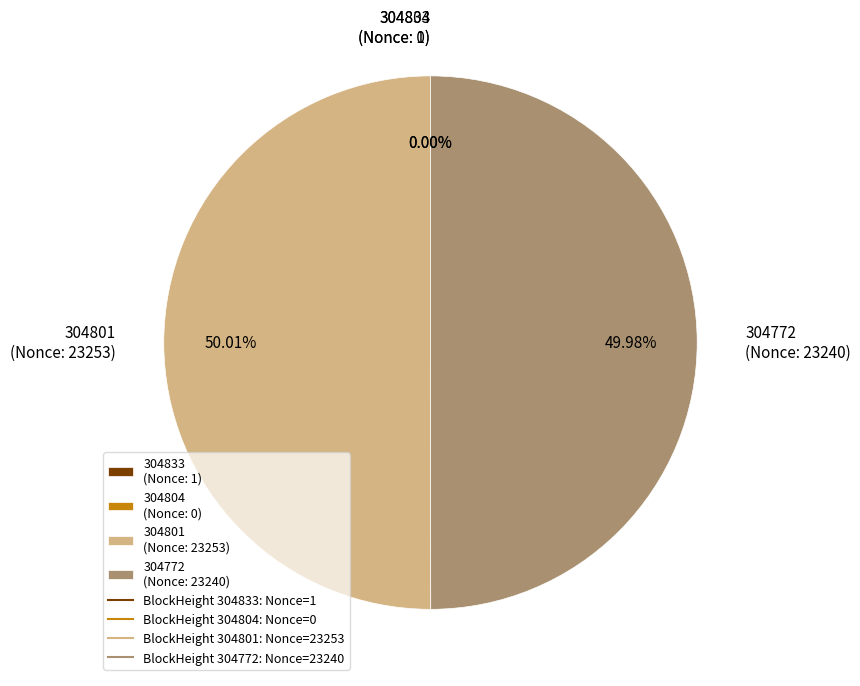

Rank the categories by value from highest to lowest.

304801, 304772, 304833, 304804